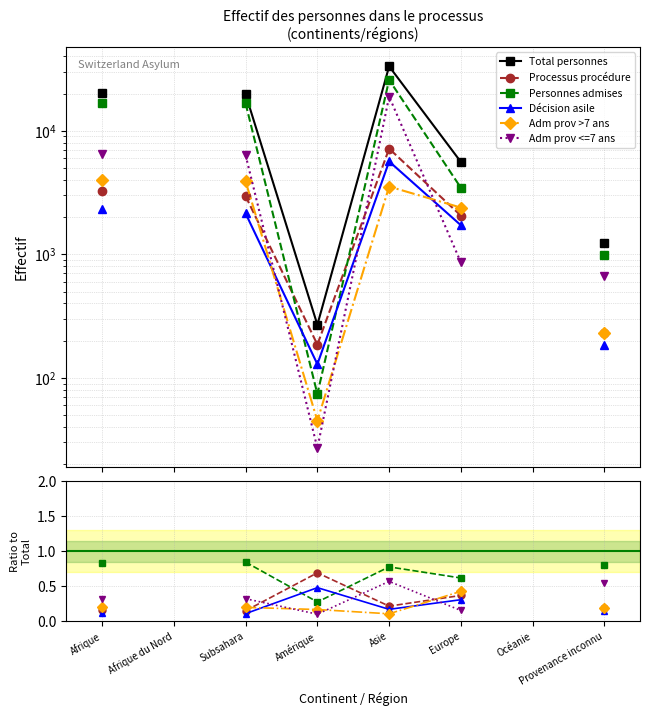

At which category does Personnes admises reach its first local peak?

Asie